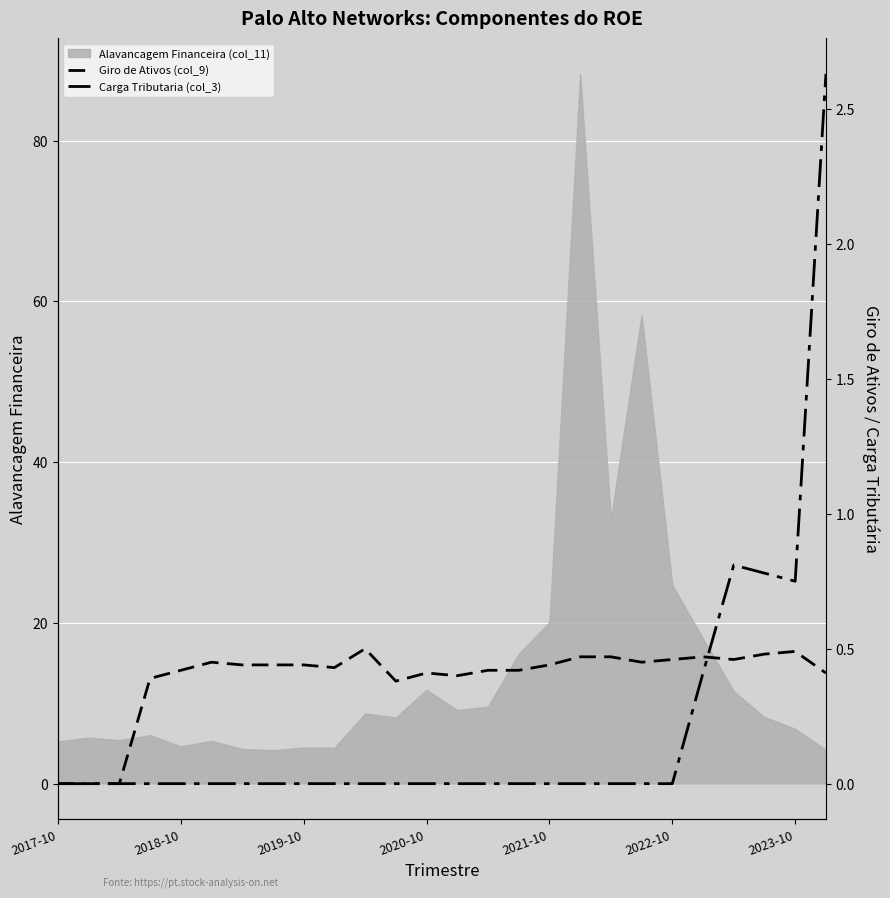

The Carga Tributaria (col_3) series shows -1.1 at 10. True or false?

False